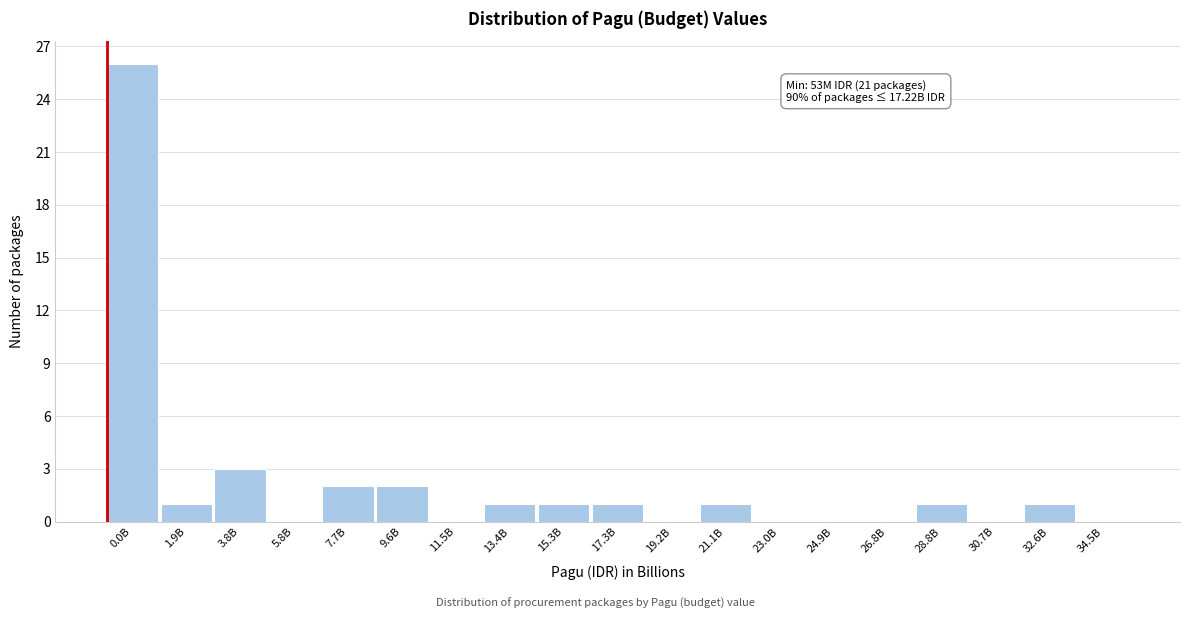

Reading right to left, what are all the values shown in this chart?

34.5B=0	32.6B=1	30.7B=0	28.8B=1	26.8B=0	24.9B=0	23.0B=0	21.1B=1	19.2B=0	17.3B=1	15.3B=1	13.4B=1	11.5B=0	9.6B=2	7.7B=2	5.8B=0	3.8B=3	1.9B=1	0.0B=26